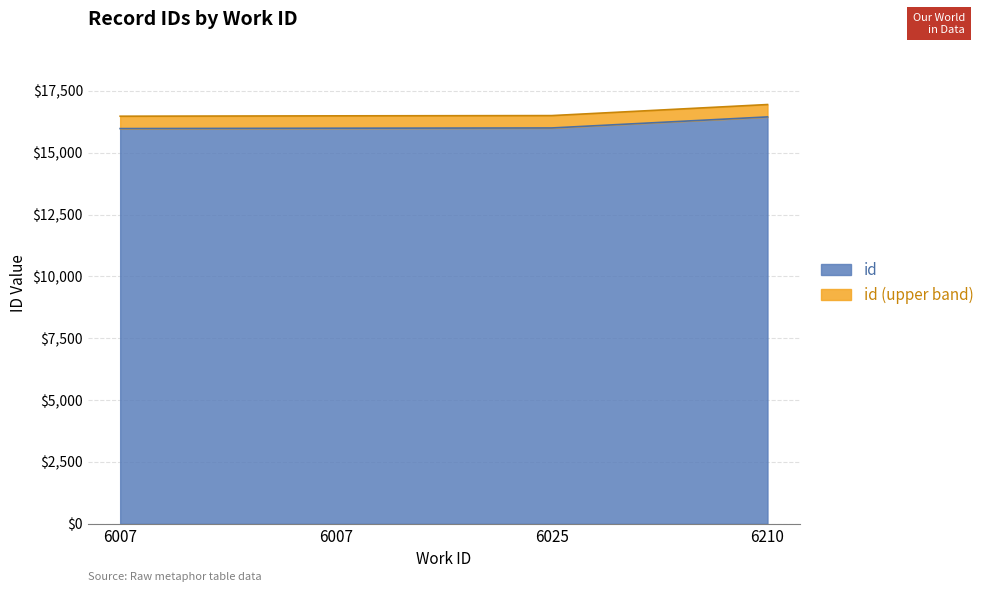

Approximately how many times larger is the value at 6007 compared to 6210?

1.0